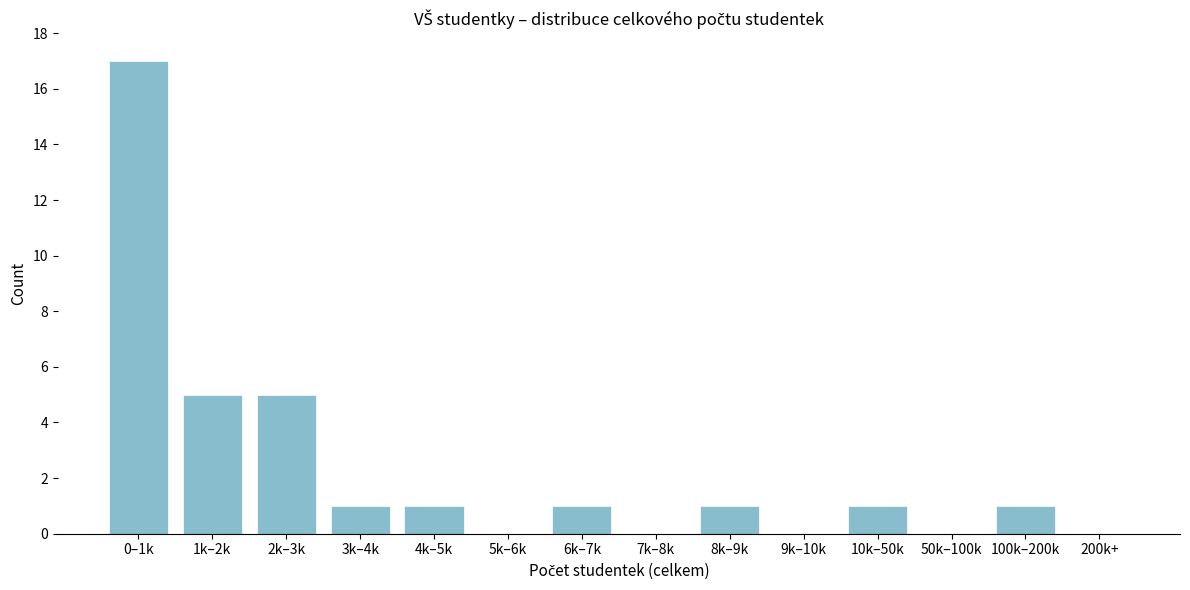

Reading left to right, what are all the values shown in this chart?

0–1k=17	1k–2k=5	2k–3k=5	3k–4k=1	4k–5k=1	5k–6k=0	6k–7k=1	7k–8k=0	8k–9k=1	9k–10k=0	10k–50k=1	50k–100k=0	100k–200k=1	200k+=0